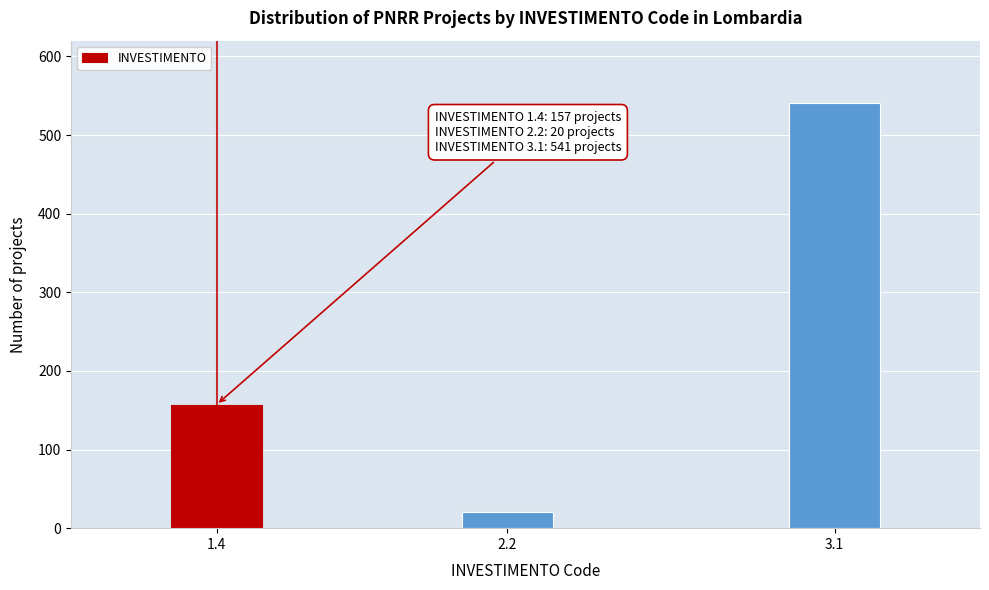

Reading right to left, extract all data points from this chart.

541	20	157